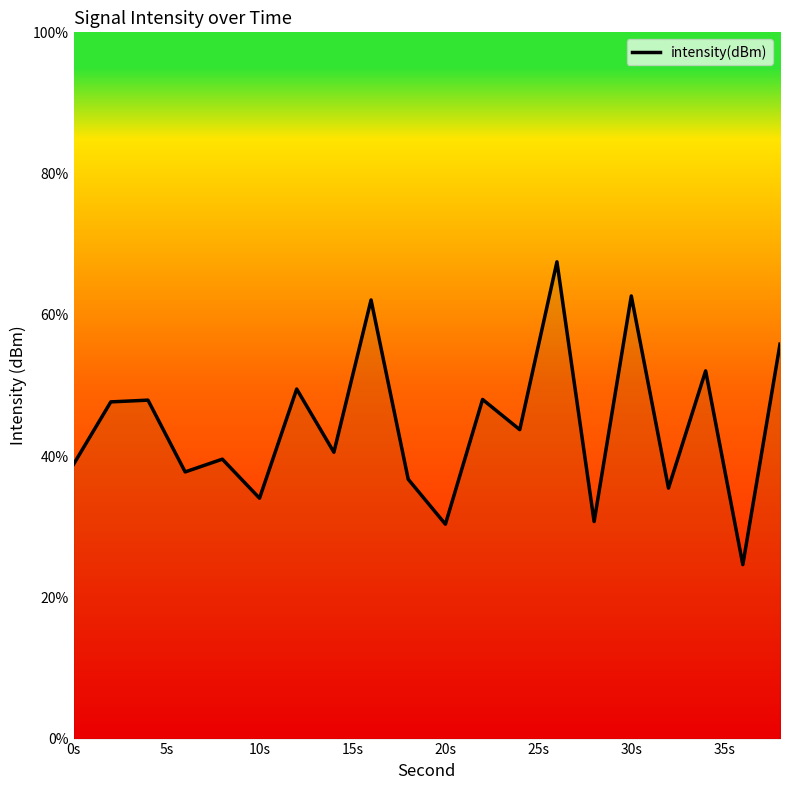

Does the chart have visible grid lines?

No